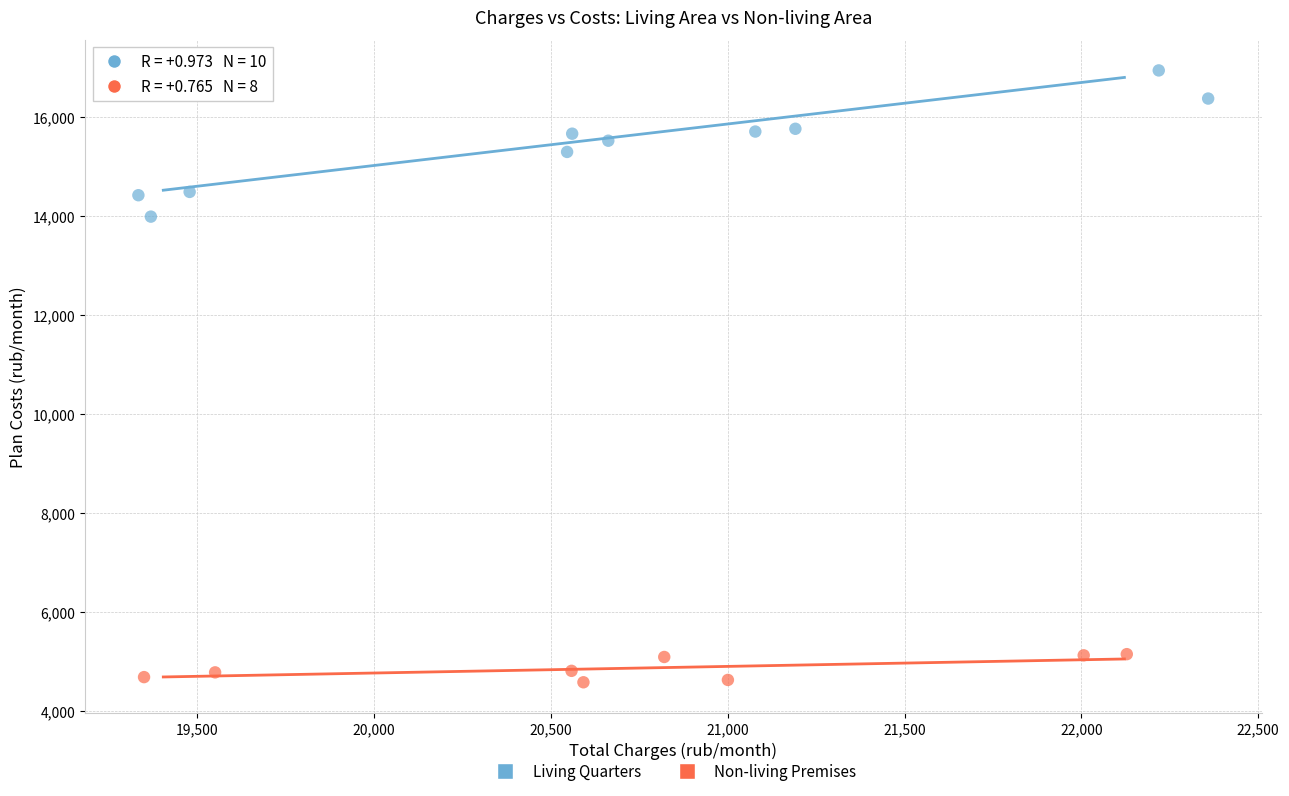

Which series contains the lowest Y value?

Non-living Premises